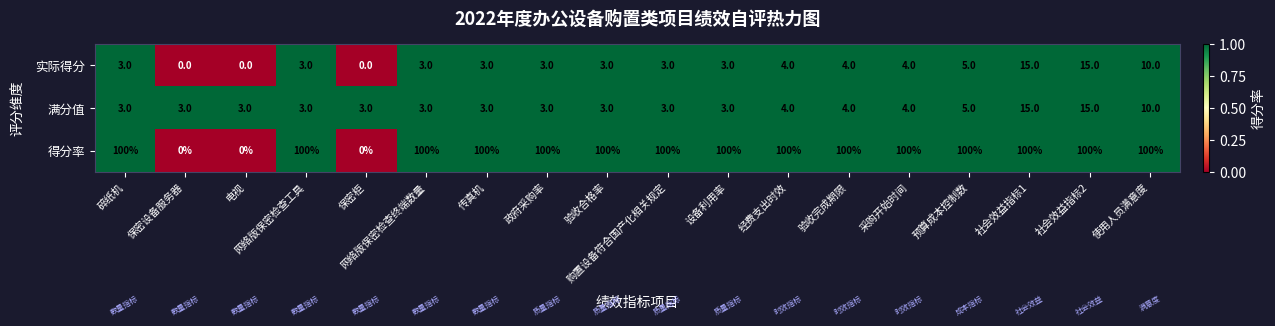

What is the highest value of the 实际得分 series?

15